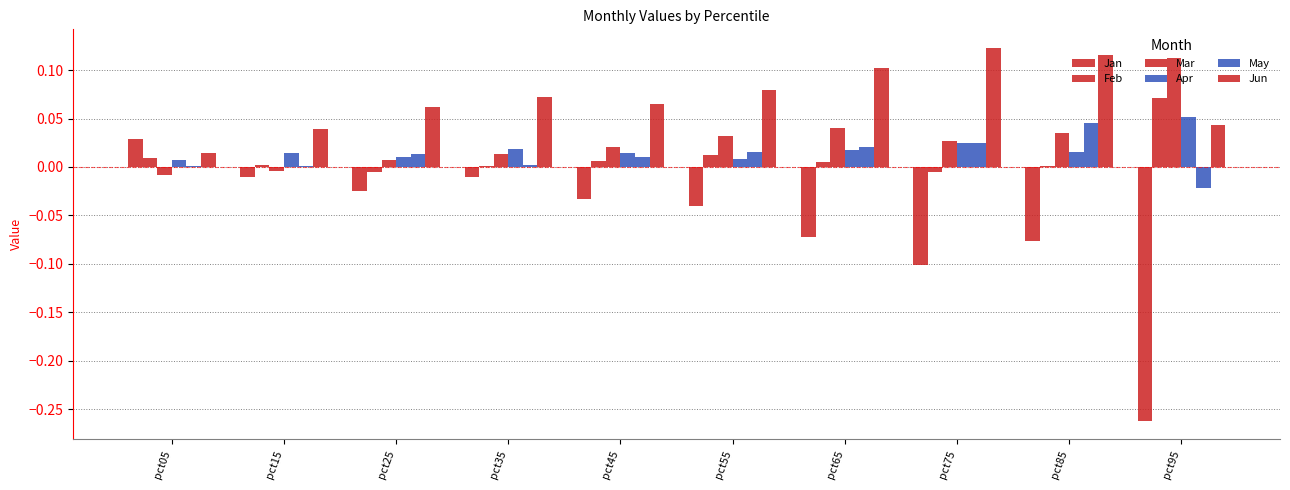

Reading right to left, what are all the values shown in this chart?

Jan: pct95=-0.3	pct85=-0.1	pct75=-0.1	pct65=-0.1	pct55=-0.0	pct45=-0.0	pct35=-0.0	pct25=-0.0	pct15=-0.0	pct05=0.0
Feb: pct95=0.1	pct85=0.0	pct75=-0.0	pct65=0.0	pct55=0.0	pct45=0.0	pct35=0.0	pct25=-0.0	pct15=0.0	pct05=0.0
Mar: pct95=0.1	pct85=0.0	pct75=0.0	pct65=0.0	pct55=0.0	pct45=0.0	pct35=0.0	pct25=0.0	pct15=-0.0	pct05=-0.0
Apr: pct95=0.1	pct85=0.0	pct75=0.0	pct65=0.0	pct55=0.0	pct45=0.0	pct35=0.0	pct25=0.0	pct15=0.0	pct05=0.0
May: pct95=-0.0	pct85=0.0	pct75=0.0	pct65=0.0	pct55=0.0	pct45=0.0	pct35=0.0	pct25=0.0	pct15=0.0	pct05=0.0
Jun: pct95=0.0	pct85=0.1	pct75=0.1	pct65=0.1	pct55=0.1	pct45=0.1	pct35=0.1	pct25=0.1	pct15=0.0	pct05=0.0